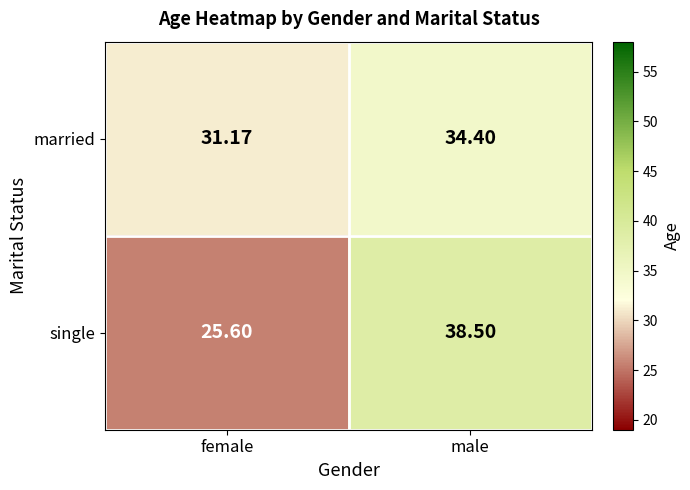

Where does the single series first go above 38?

male